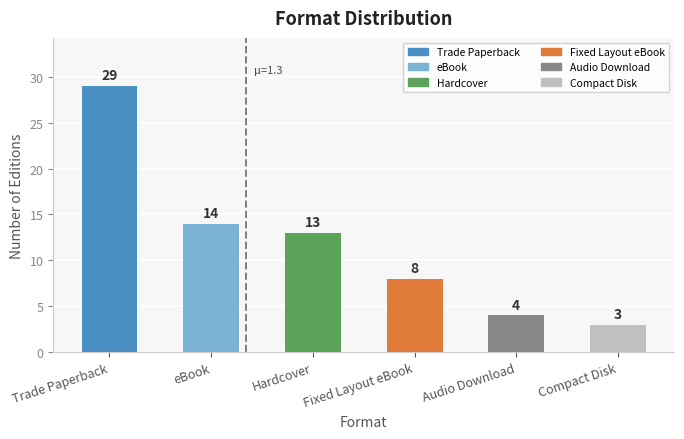

List the labels in order of value, largest first.

Trade Paperback, eBook, Hardcover, Fixed Layout eBook, Audio Download, Compact Disk